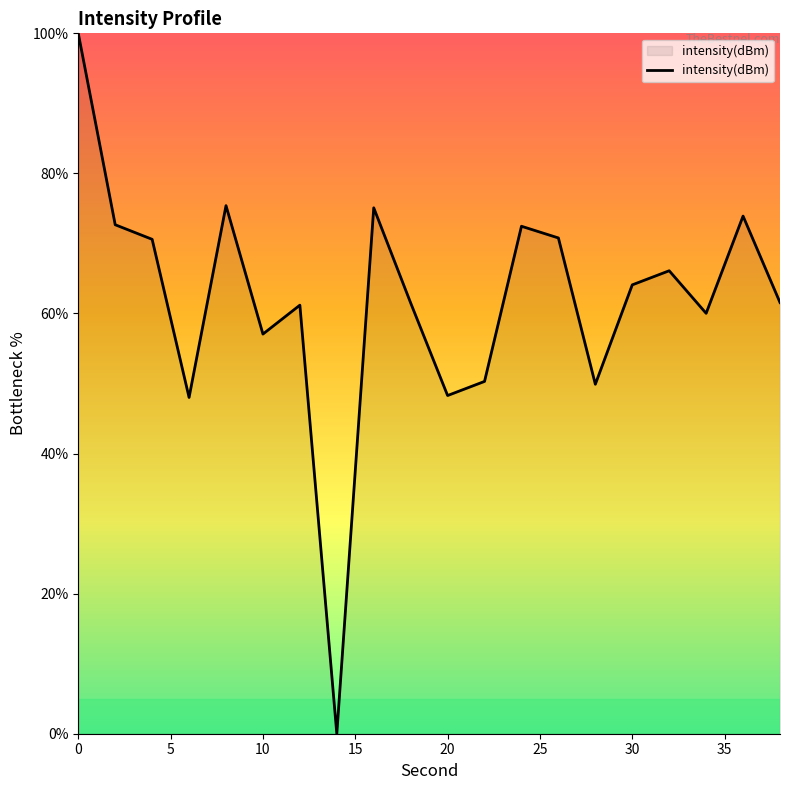

What is the greatest value displayed?

100.0